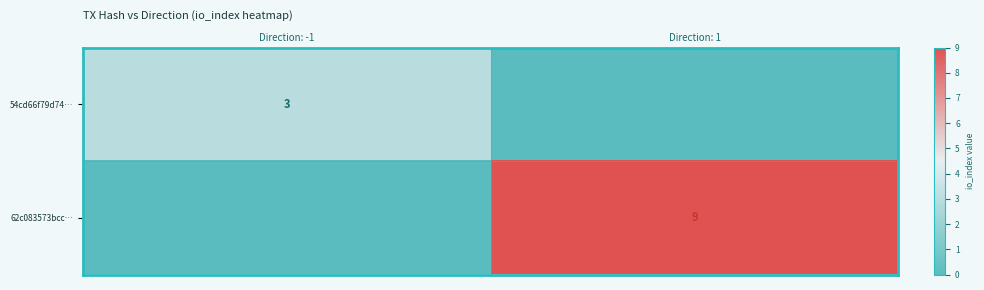

True or false: 62c083573bcc… has a value of 9 at Direction: 1.

True